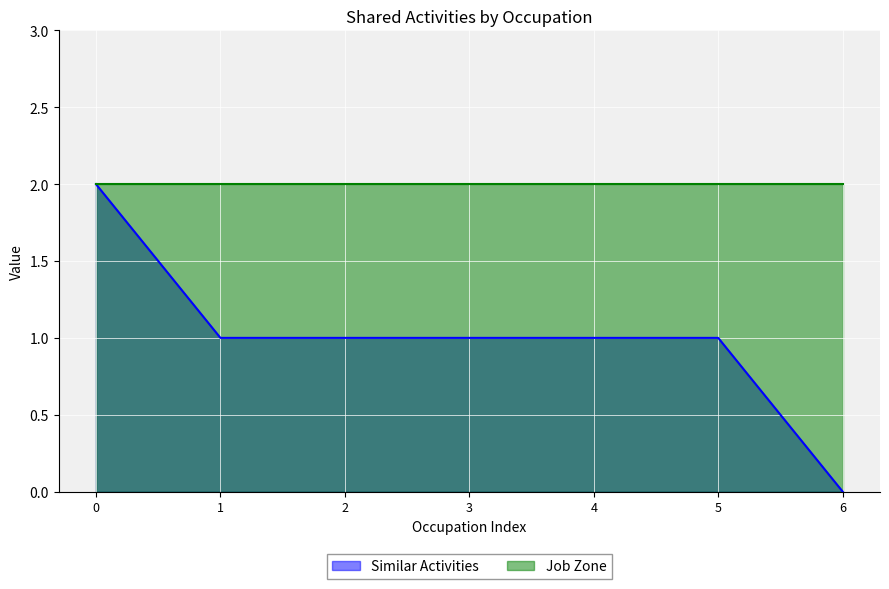

Which series has the widest spread of values?

Similar Activities